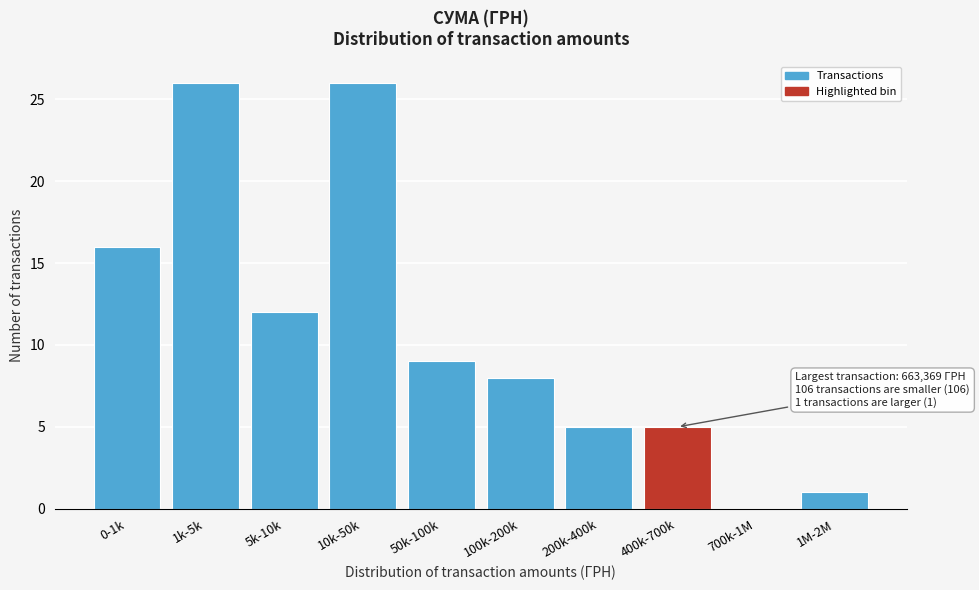

Reading right to left, what are all the values shown in this chart?

1M-2M=1	700k-1M=0	400k-700k=5	200k-400k=5	100k-200k=8	50k-100k=9	10k-50k=26	5k-10k=12	1k-5k=26	0-1k=16